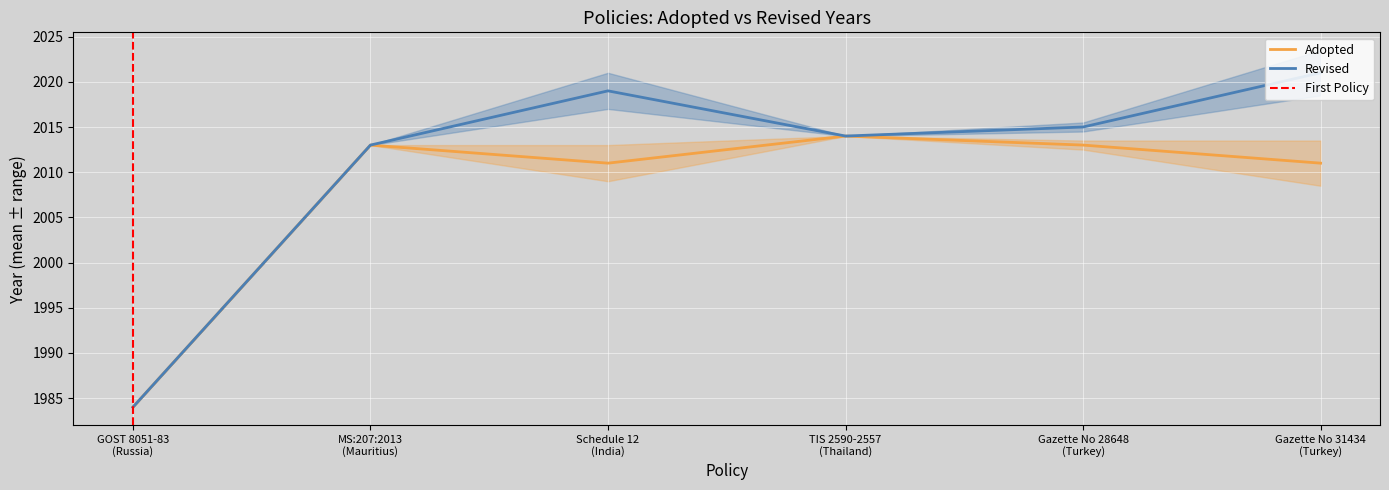

What is the difference between the maximum and second lowest values?

3